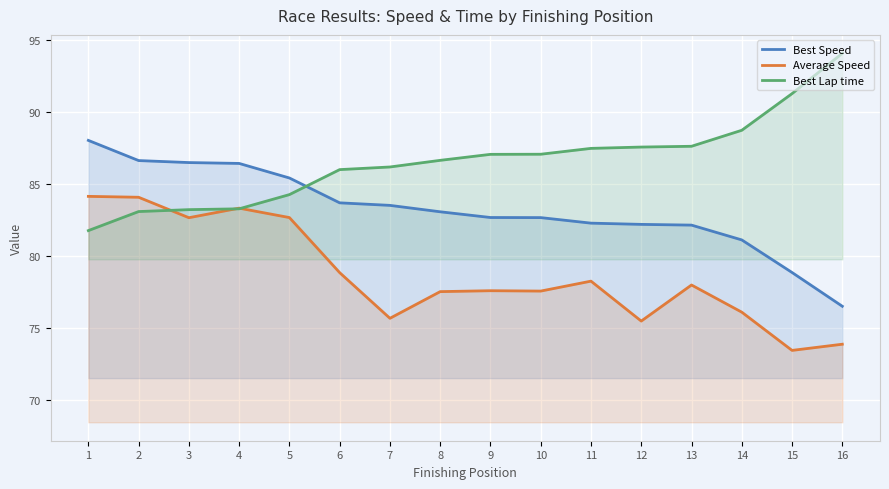

What is the value of the Best Speed point at the 2nd from the left?

86.6